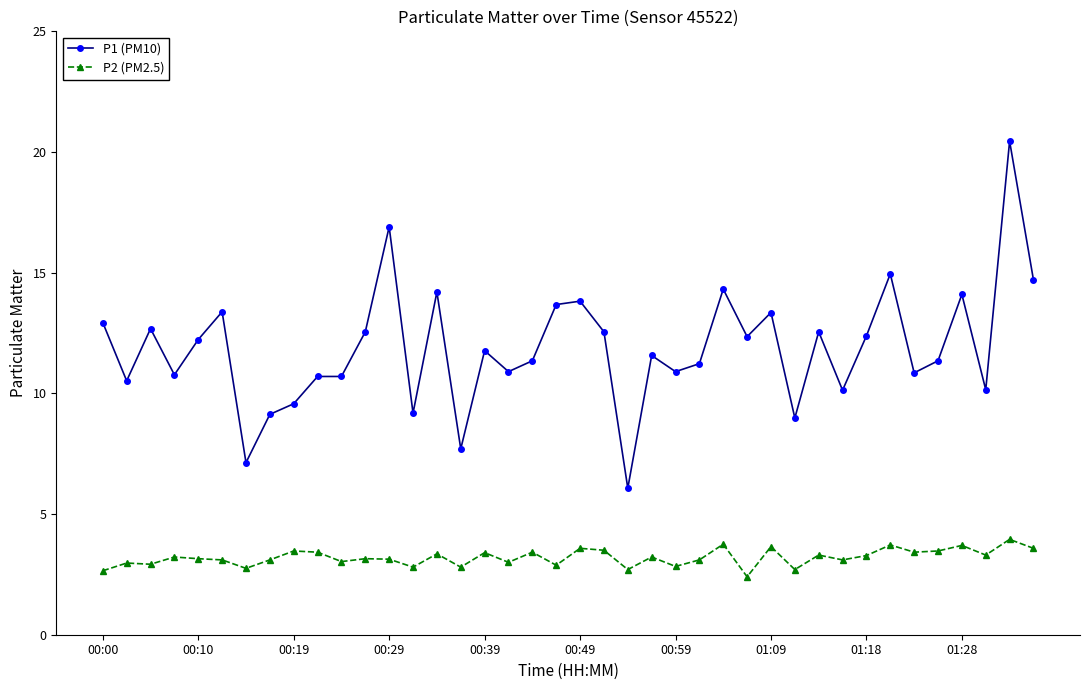

What is the sum of all P2 (PM2.5) values?

128.0